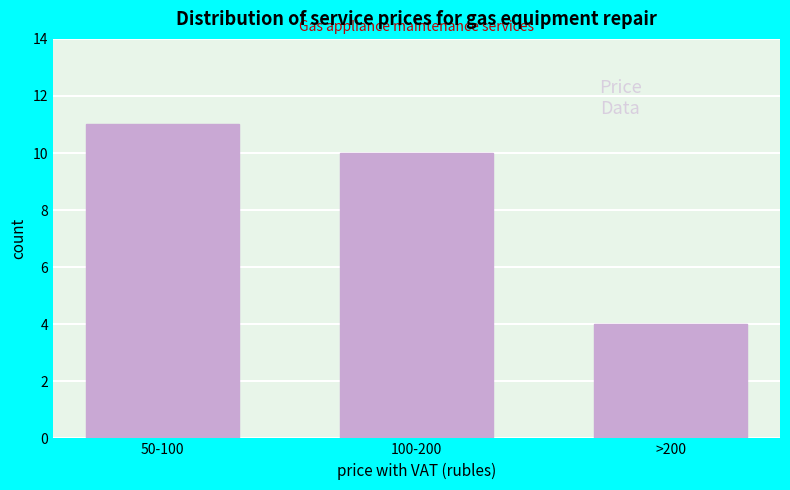

Reading left to right, list all the values displayed in this chart.

11	10	4